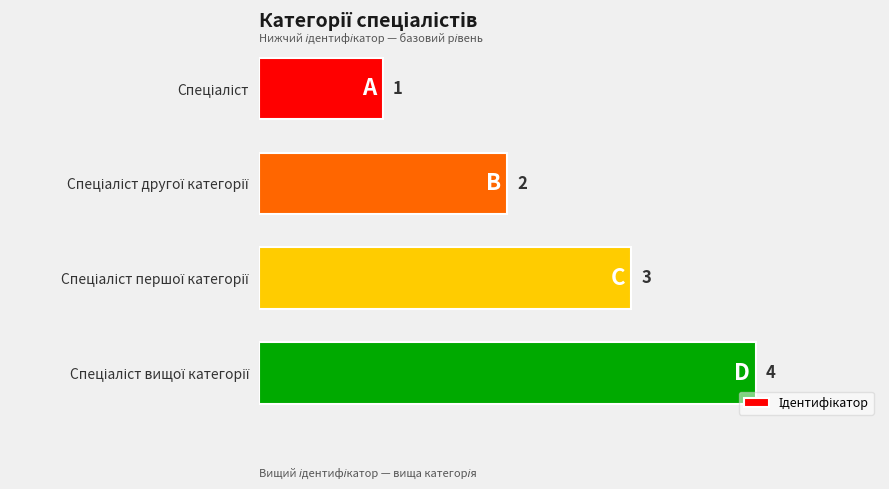

What is the value of the 1st bar from the top?

1